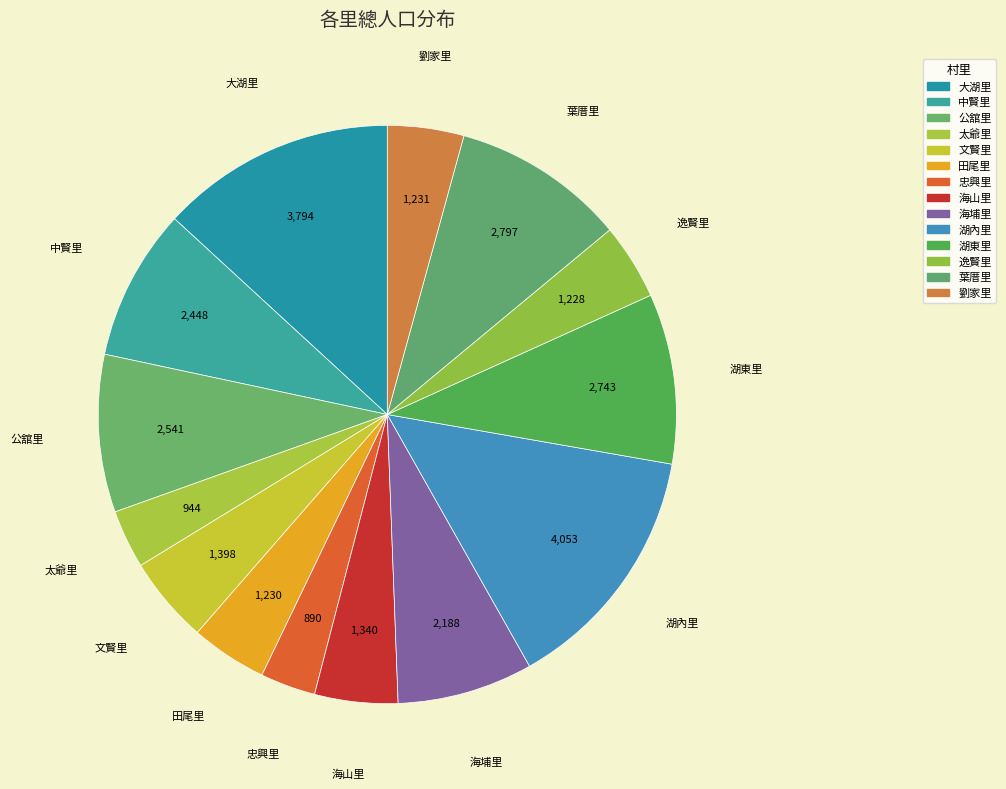

How many segments does this pie chart have?

14